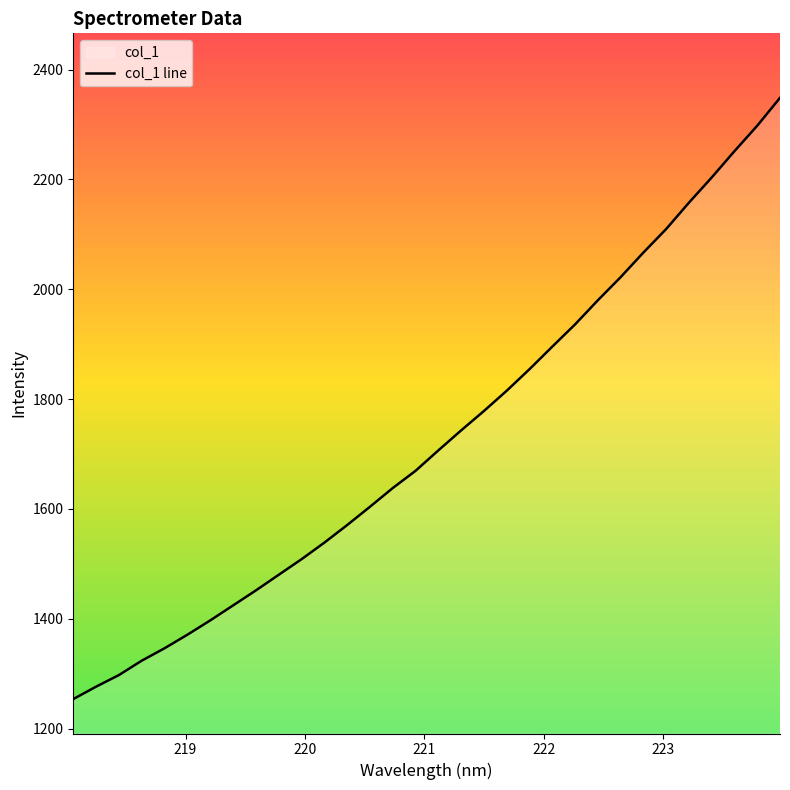

What is the maximum value shown in the chart?

2348.6